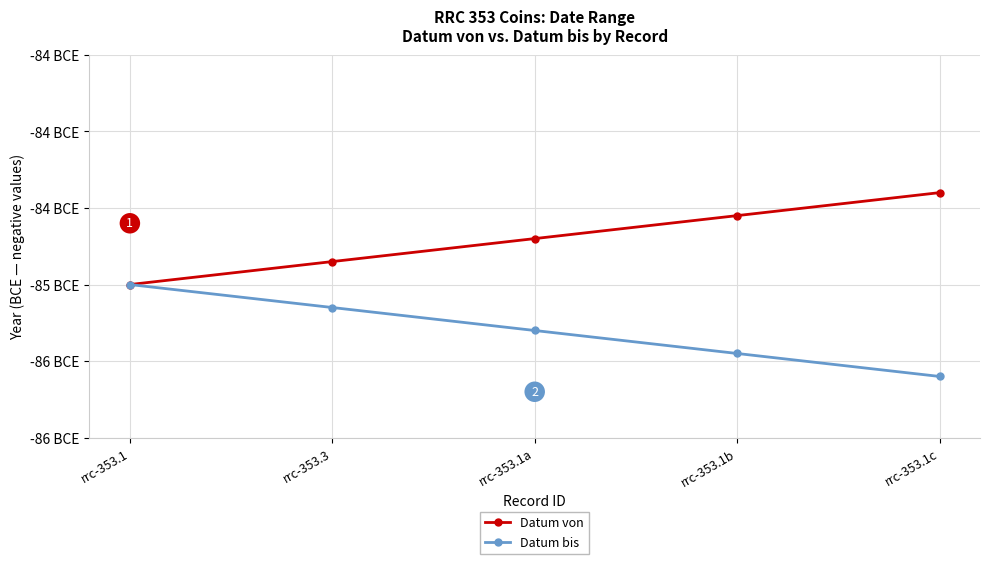

Which has a higher value, rrc-353.1 or rrc-353.3?

rrc-353.3